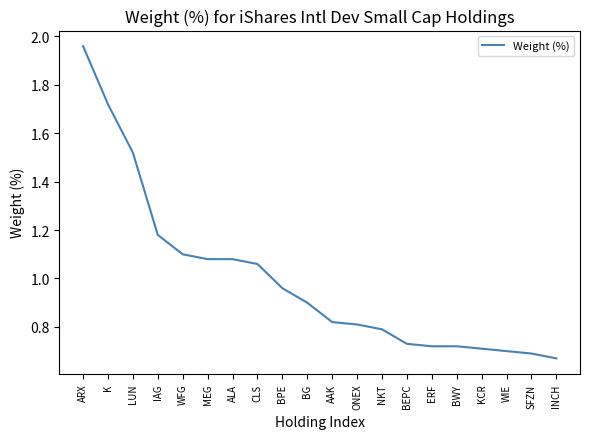

Which label corresponds to the smallest value in the chart?

INCH